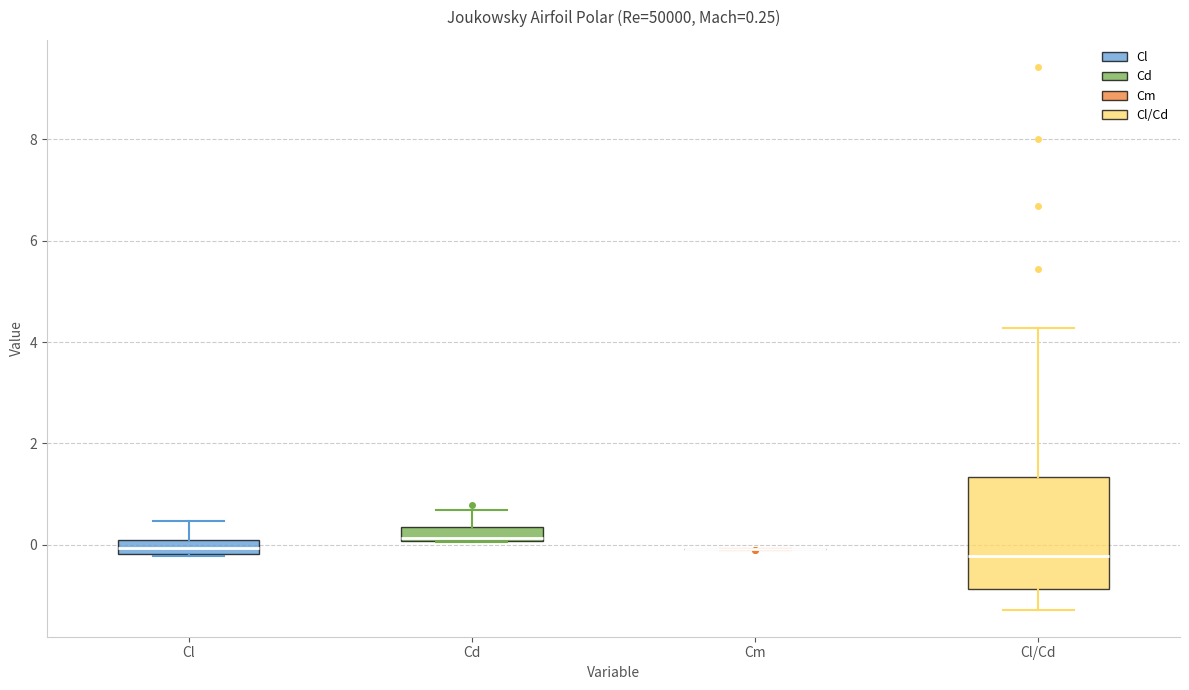

Which box is the tallest, from its lower edge to its upper edge?

Cl/Cd